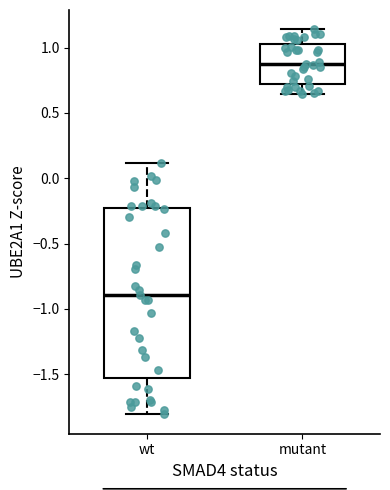

Reading left to right, transcribe this box plot: for each box, give where its median line is, the range the box spans, and where its two whiskers end, as read against the y-axis. The values are not printed on the chart, so give them approximately, as read against the axis.

wt: median -0.90, box -1.55 to -0.20, whiskers -1.80 to 0.10
mutant: median 0.90, box 0.70 to 1.05, whiskers 0.65 to 1.15